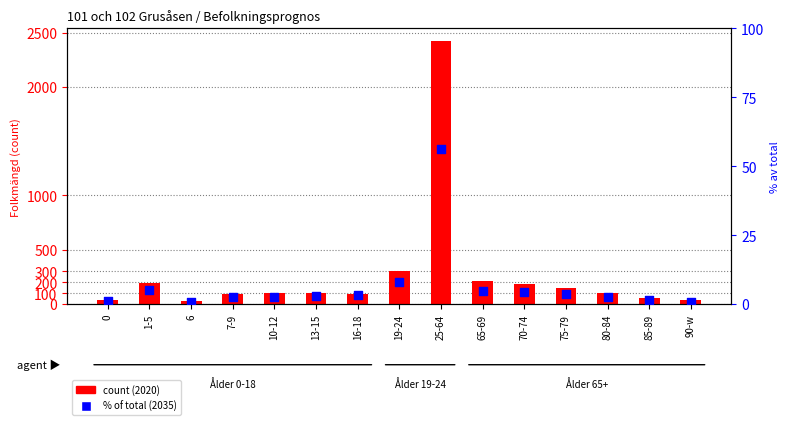

Which series reaches the maximum Y coordinate?

2020 count